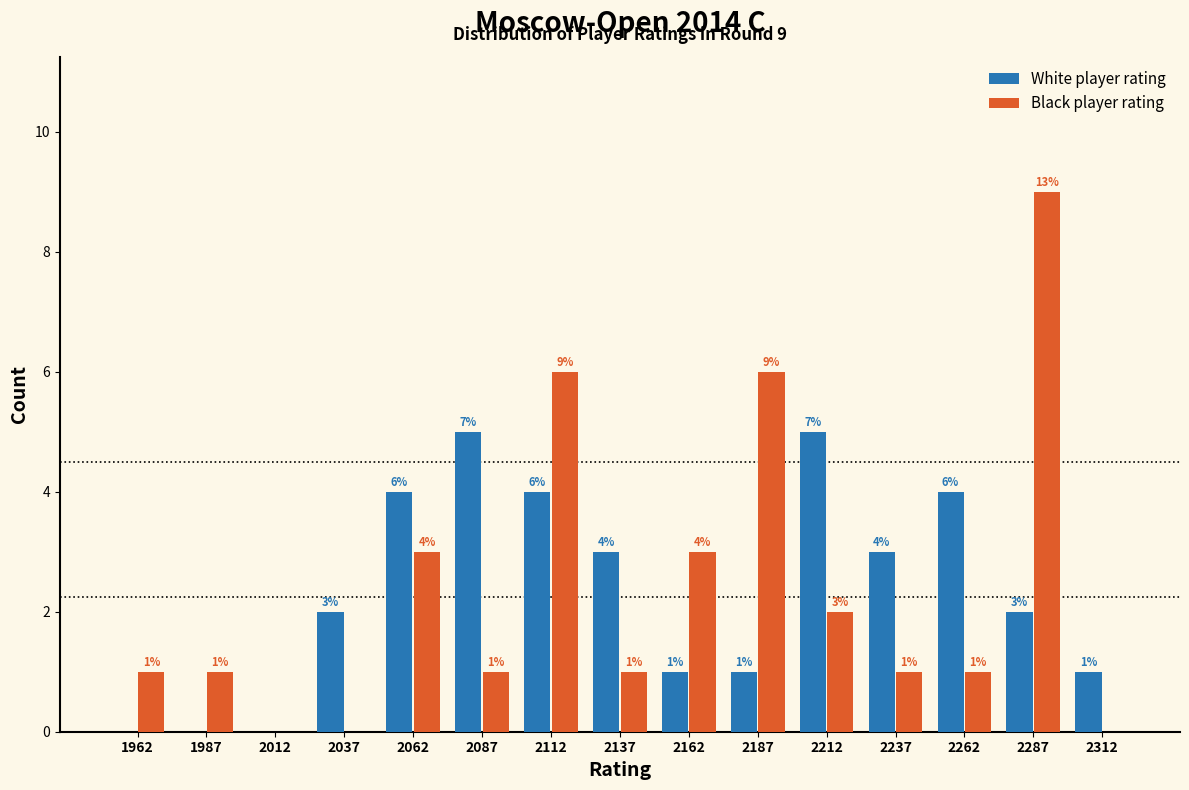

In the Black player rating series, which range on the x-axis has the tallest bar?

2275 to 2300